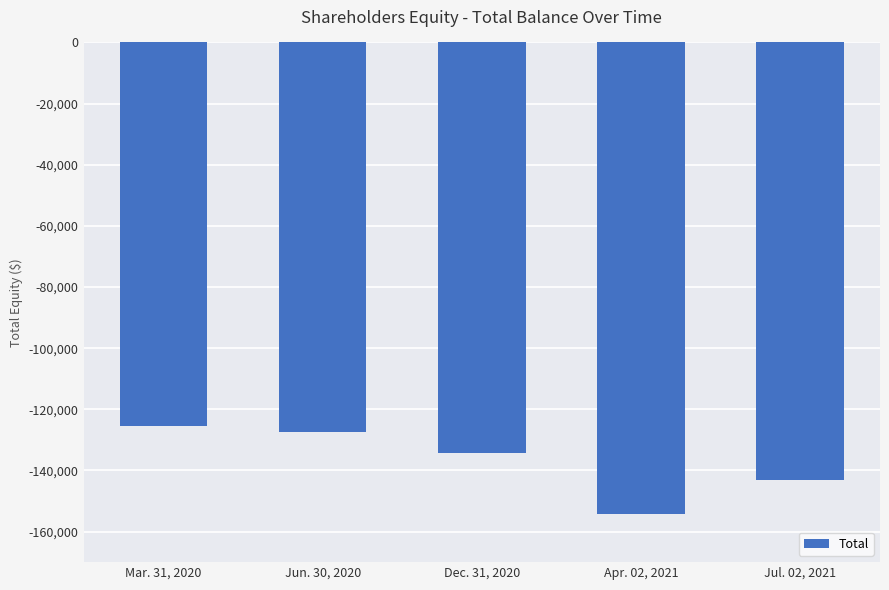

What is the sum of the values at Dec. 31, 2020 and Mar. 31, 2020?

-259533